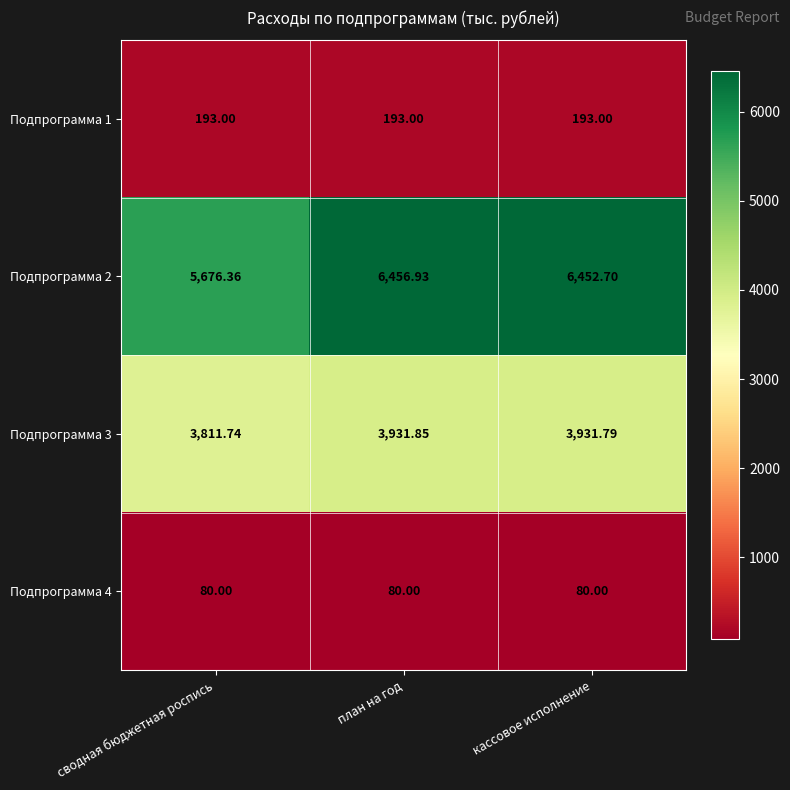

Where is Подпрограмма 3 nearest to the value 3871?

сводная бюджетная роспись